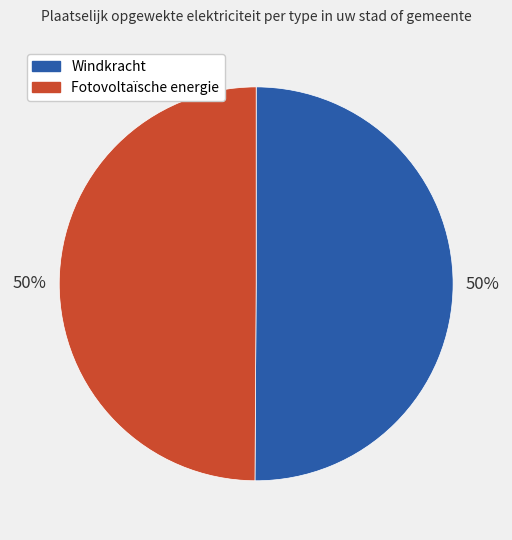

To the nearest percent, what is the average slice percentage?

50%